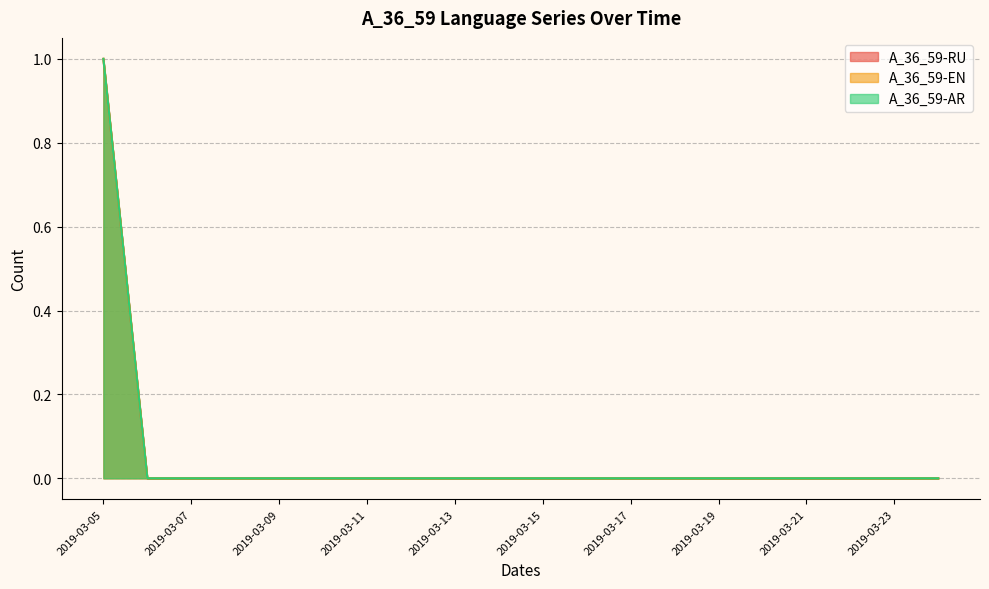

Is it true that A_36_59-RU equals -1 at 2019-03-20?

False